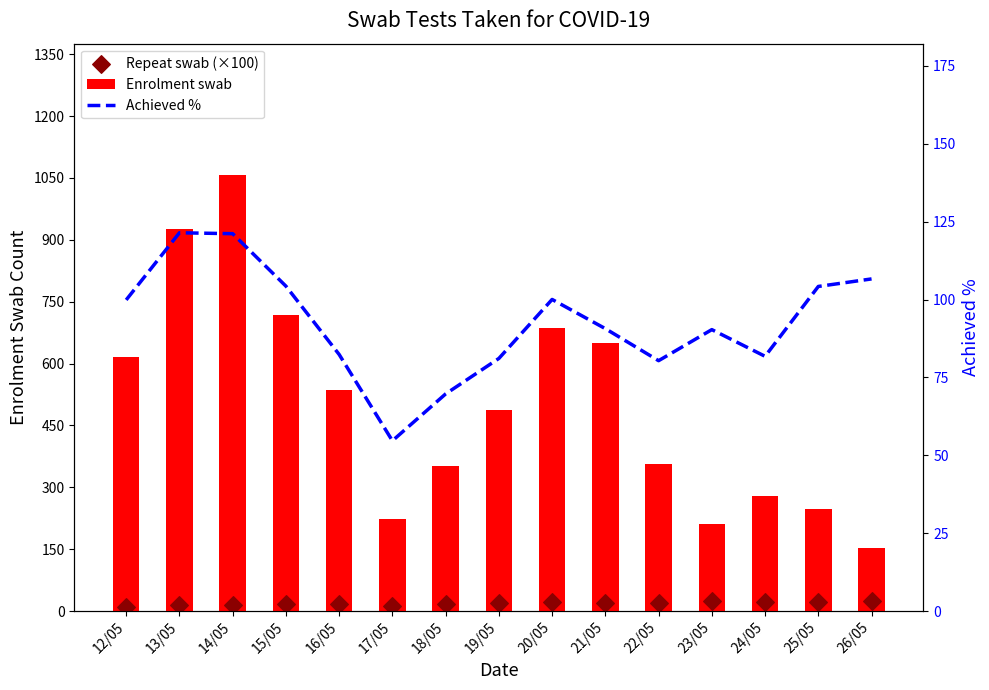

Which series has the largest Y range (max minus min)?

Enrolment swab